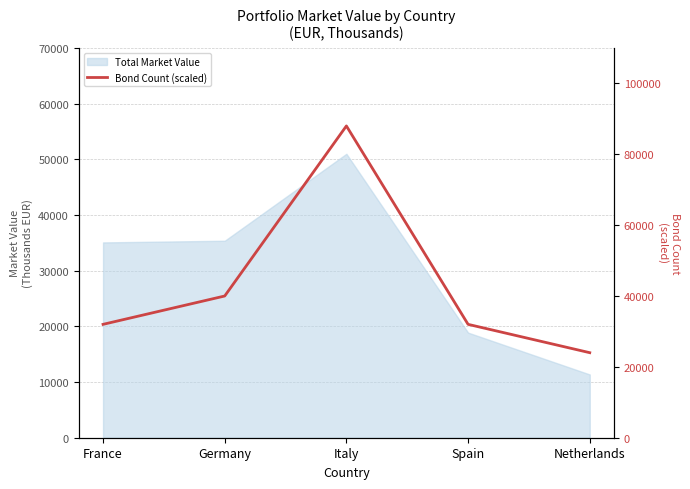

True or false: the data shows 14462 at Netherlands.

False